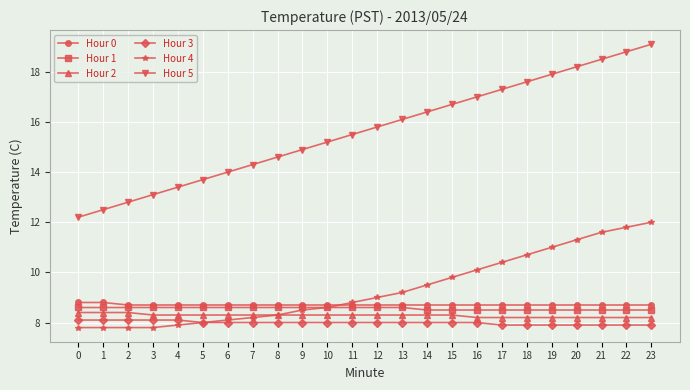

True or false: Hour 4 has more than 1 points higher than both neighbors.

False